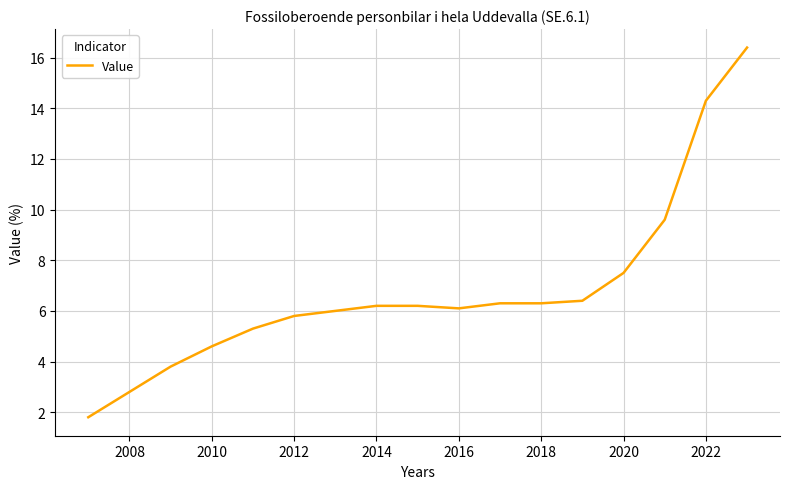

What is the smallest value displayed?

1.8